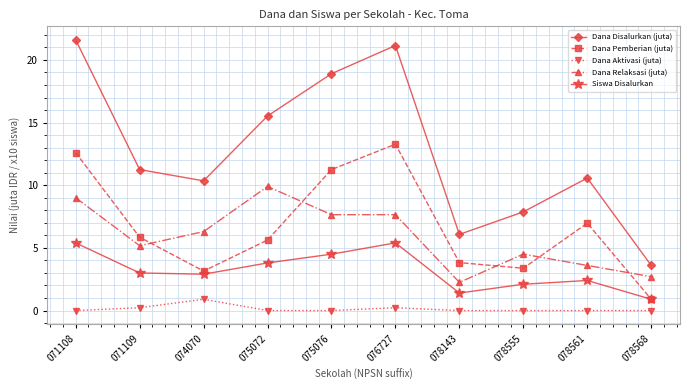

Does the chart have visible grid lines?

Yes